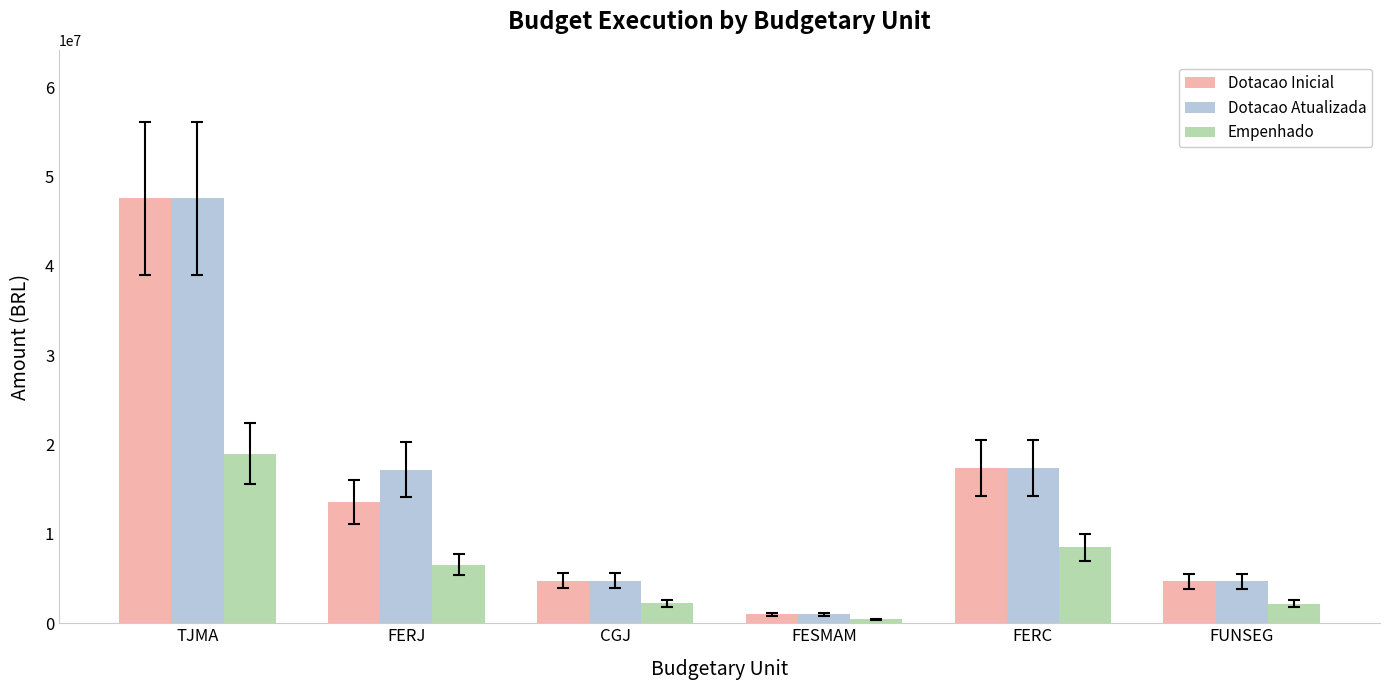

What is the total value across all series at FESMAM?

2460298.3